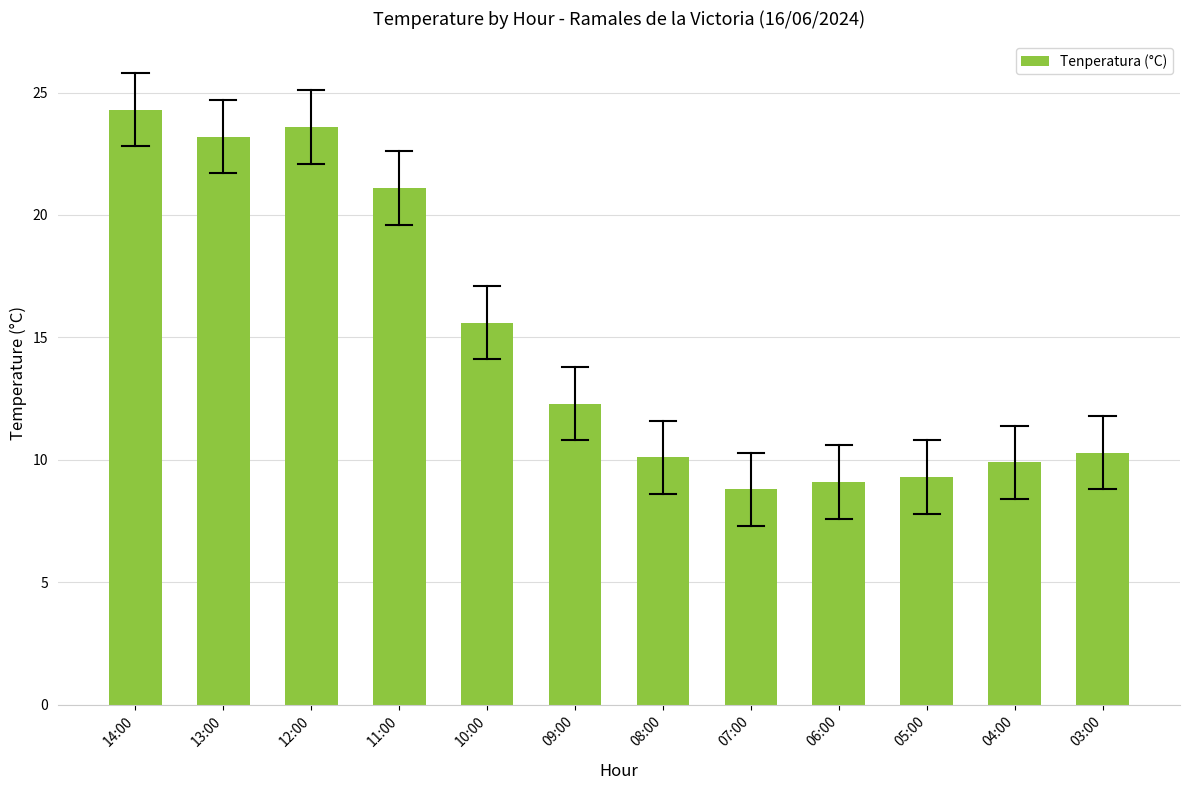

Does the chart contain stacked bars?

No